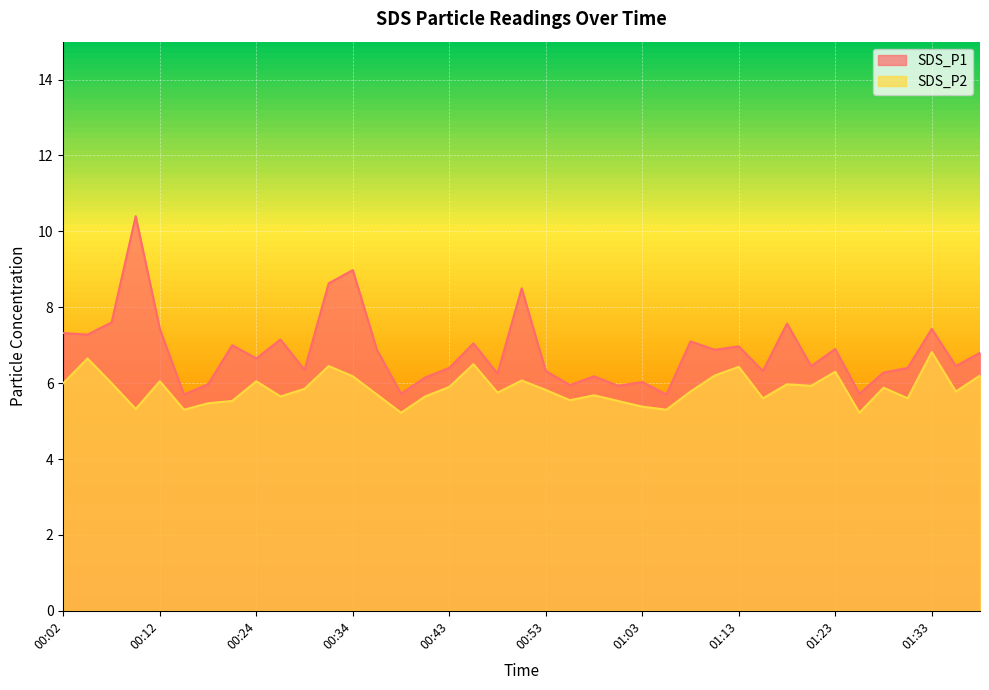

Reading right to left, extract all data points from this chart.

SDS_P1: 6.8	6.5	7.4	6.4	6.3	5.7	6.9	6.5	7.6	6.3	7.0	6.9	7.1	5.7	6.0	5.9	6.2	6.0	6.3	8.5	6.2	7.0	6.4	6.2	5.7	6.9	9.0	8.6	6.3	7.2	6.7	7.0	6.0	5.7	7.4	10.4	7.6	7.3	7.3
SDS_P2: 6.2	5.8	6.8	5.6	5.9	5.2	6.3	5.9	6.0	5.6	6.4	6.2	5.8	5.3	5.4	5.5	5.7	5.5	5.8	6.1	5.8	6.5	5.9	5.7	5.2	5.7	6.2	6.5	5.8	5.7	6.0	5.5	5.5	5.3	6.0	5.3	6.0	6.7	6.0